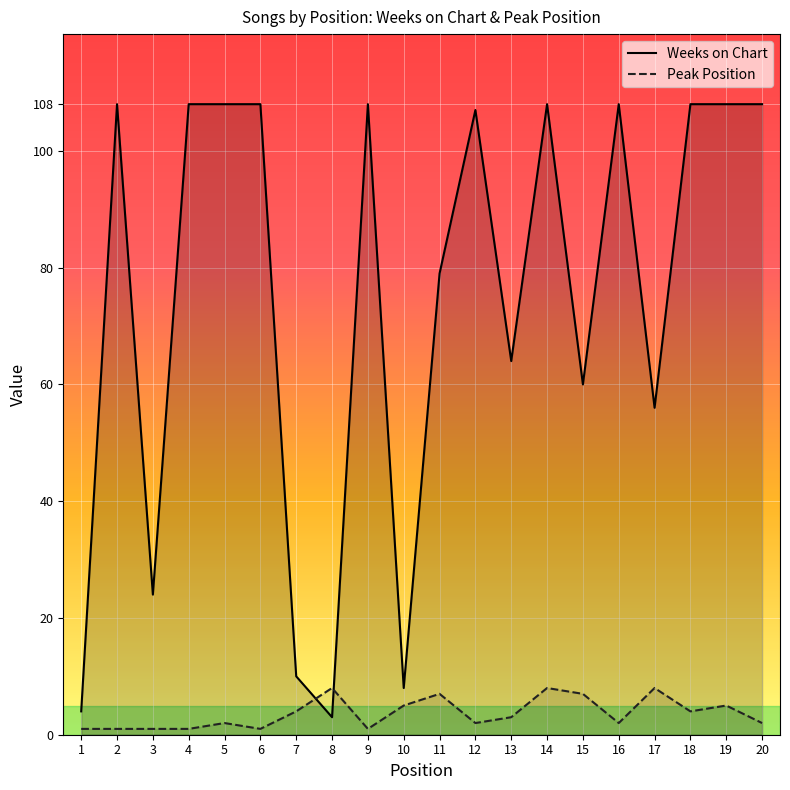

What is the value of the Peak Position point at the 6th from the left?

1